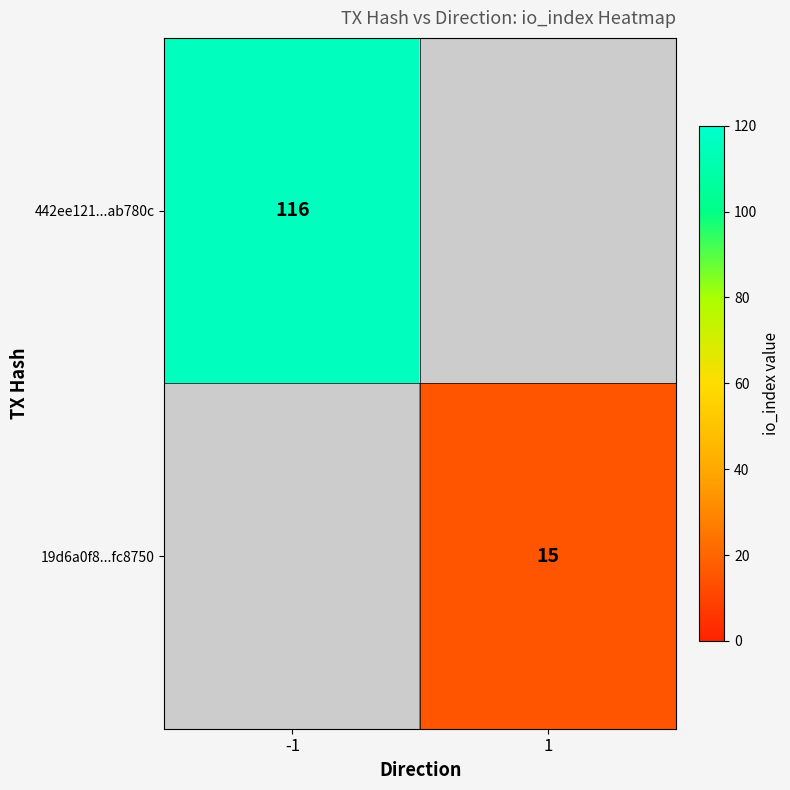

The 442ee121...ab780c series shows 30 at -1. True or false?

False